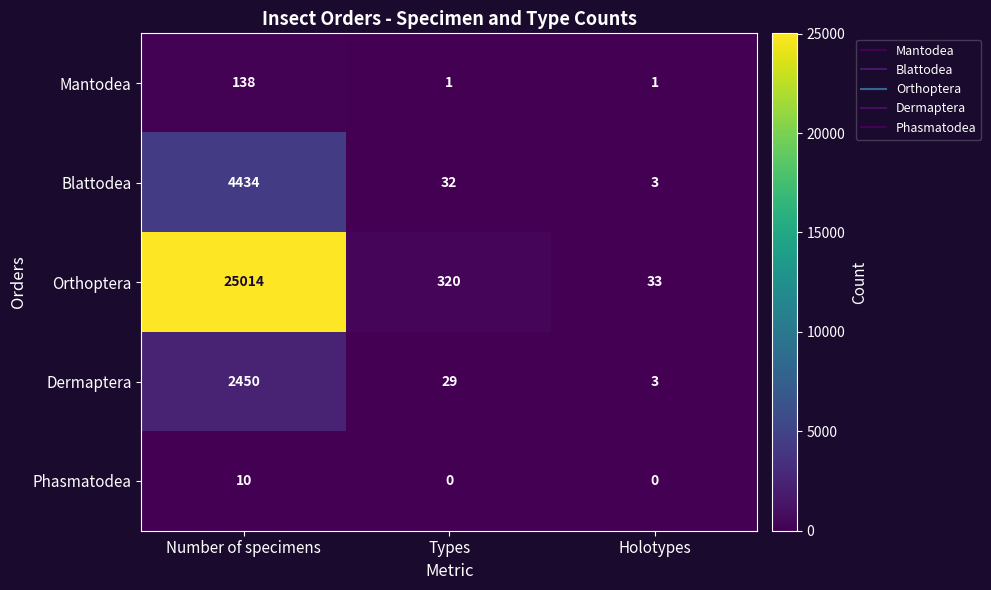

The Mantodea series shows 1 at Types. True or false?

True